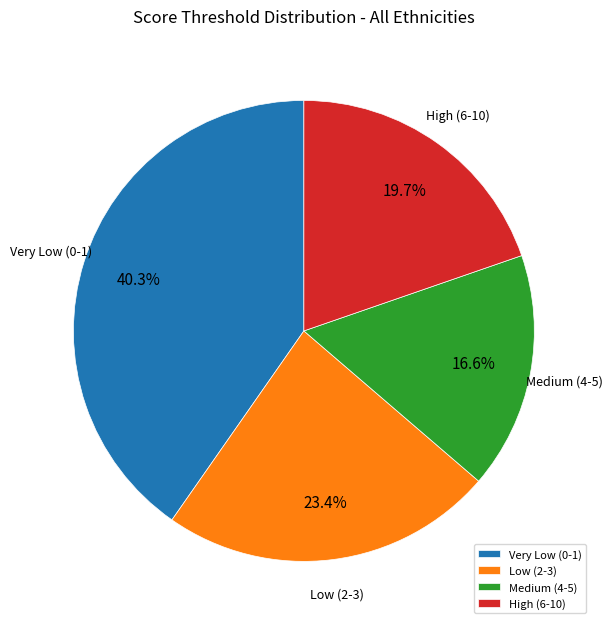

To the nearest percent, what is the combined percentage of Very Low (0-1) and High (6-10)?

60%